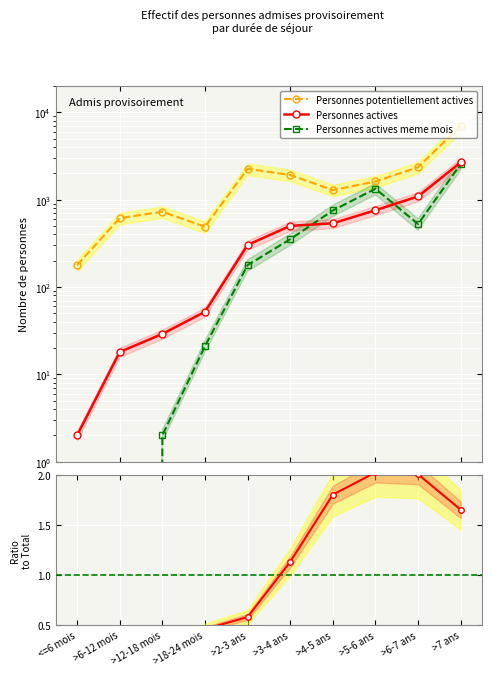

At how many categories does at least one series exceed 418?

9